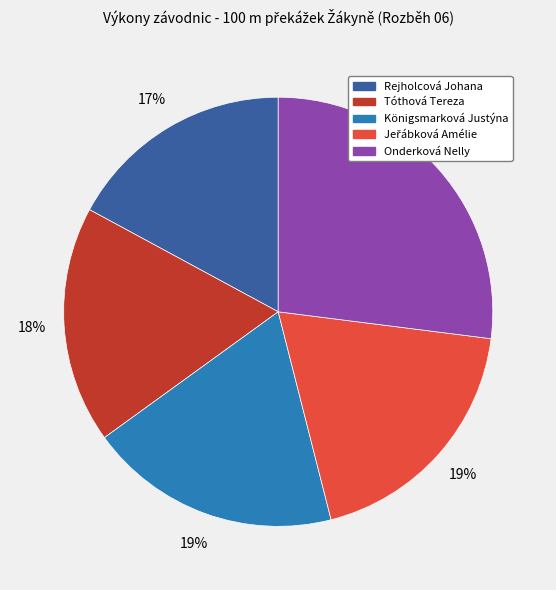

Count the number of slices in the pie.

5